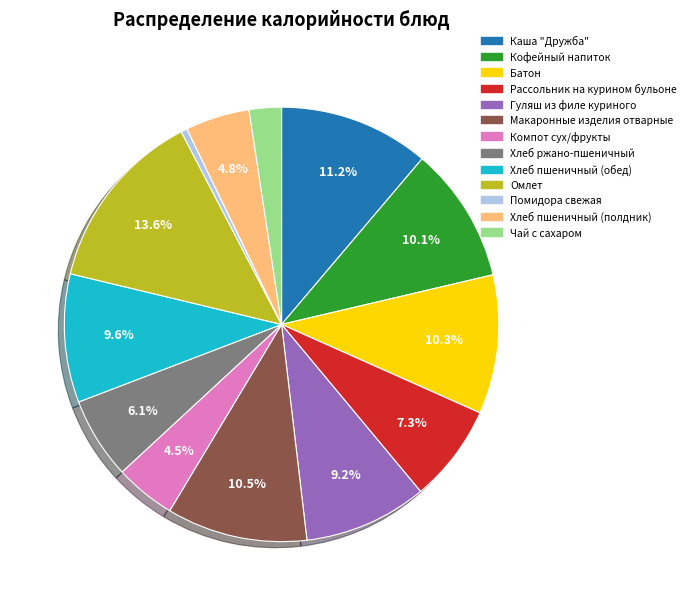

How many segments does this pie chart have?

13